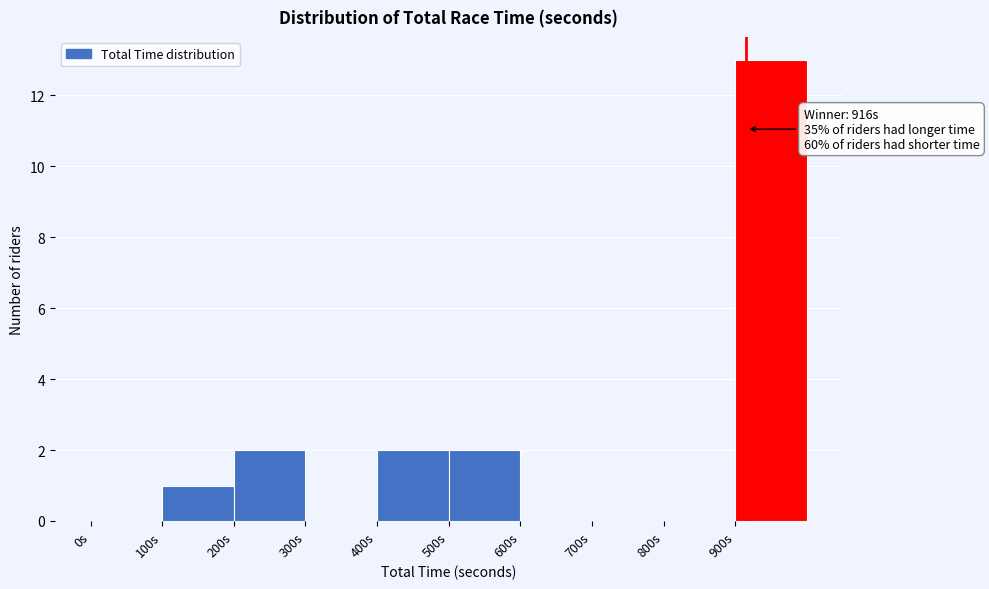

Which range on the x-axis has the tallest bar?

900 to 1000